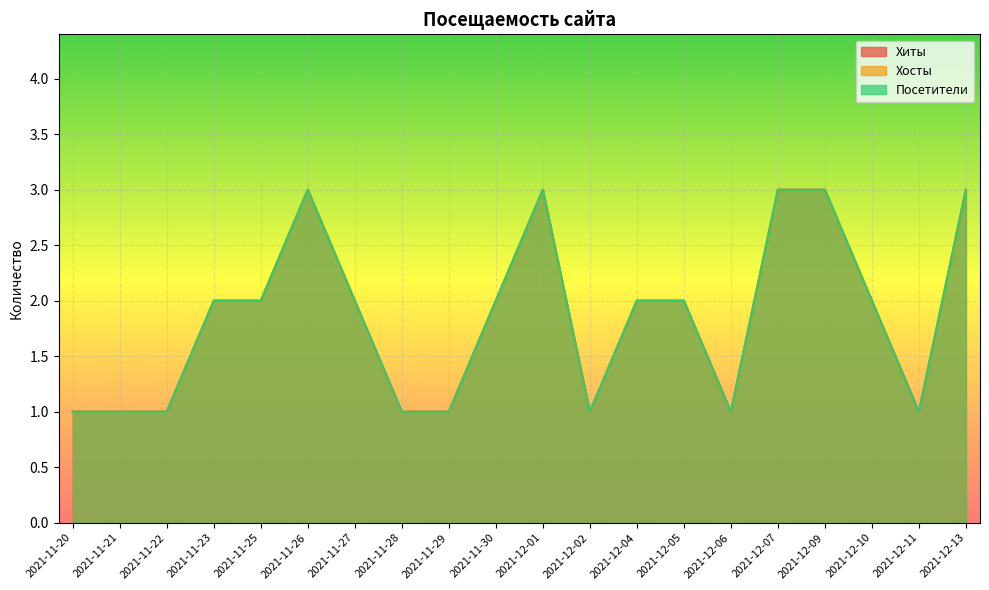

What is the label of the 9th point from the left?

2021-11-29